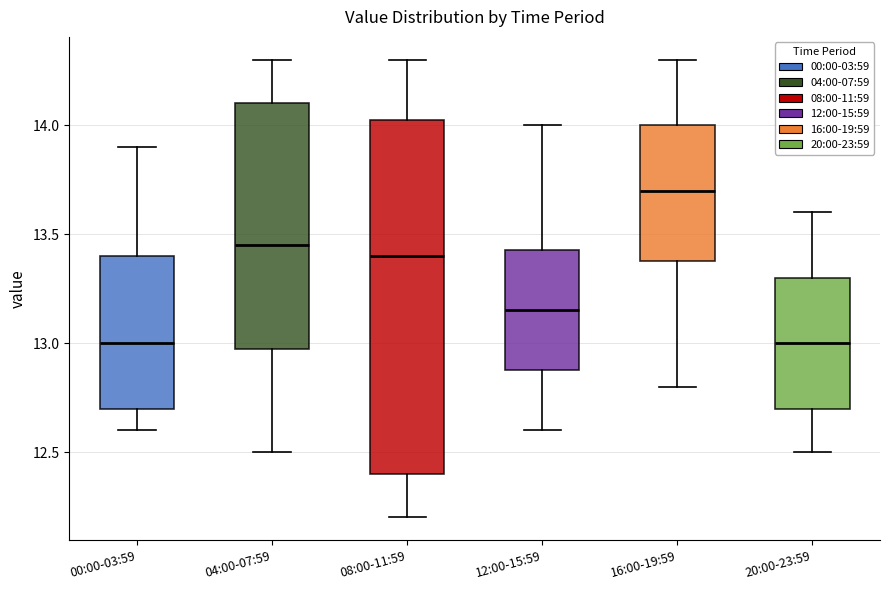

Where is the lower edge of the box for 04:00-07:59 on the y-axis? The values are not printed on the chart, so give them approximately, as read against the axis.

13.00